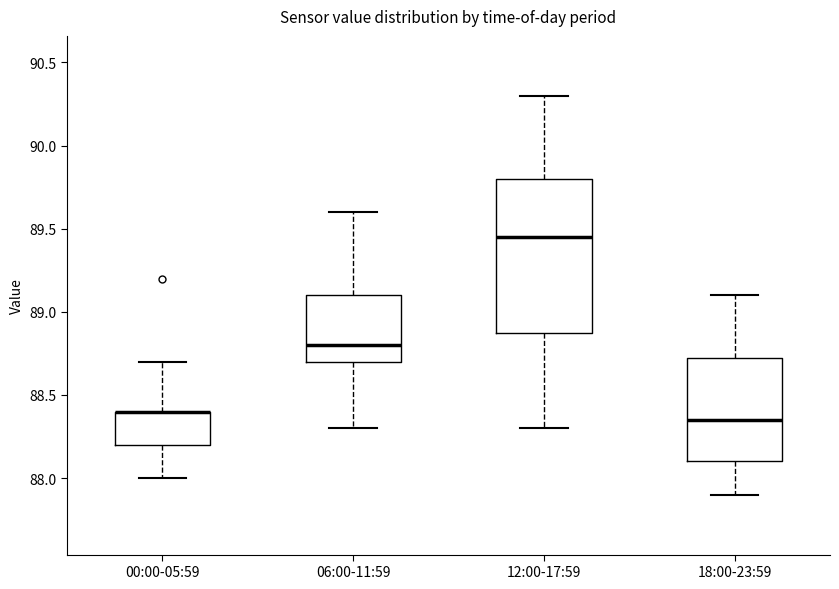

Where is the upper edge of the box for 12:00-17:59 on the y-axis? The values are not printed on the chart, so give them approximately, as read against the axis.

89.80